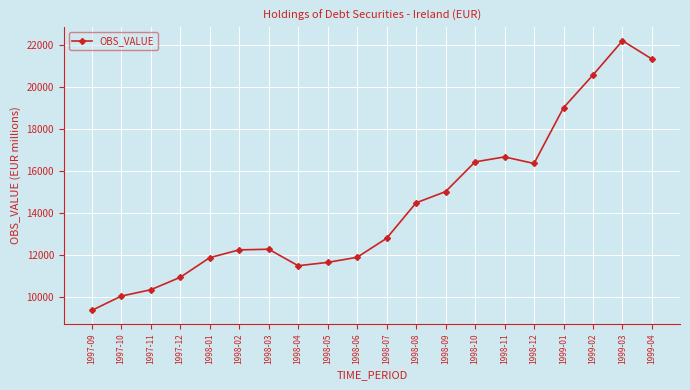

Is this an area chart (filled region under the line)?

No